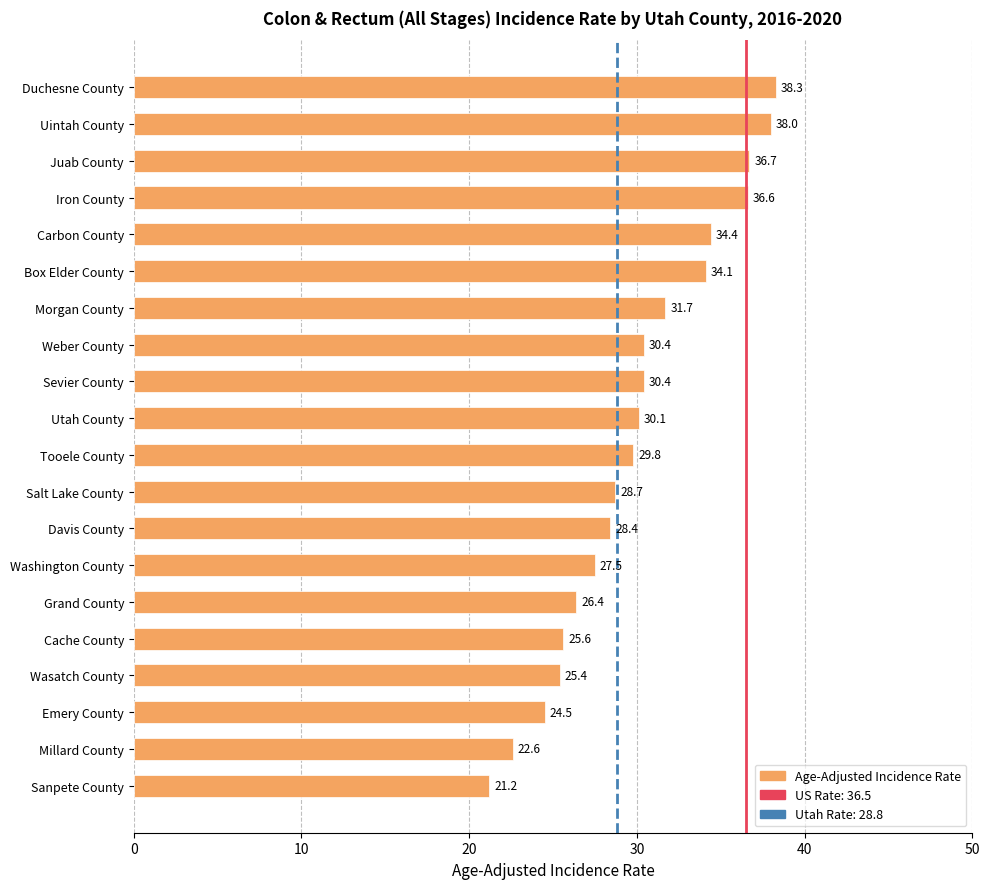

Reading bottom to top, list all the values displayed in this chart.

Sanpete County=21.2	Millard County=22.6	Emery County=24.5	Wasatch County=25.4	Cache County=25.6	Grand County=26.4	Washington County=27.5	Davis County=28.4	Salt Lake County=28.7	Tooele County=29.8	Utah County=30.1	Sevier County=30.4	Weber County=30.4	Morgan County=31.7	Box Elder County=34.1	Carbon County=34.4	Iron County=36.6	Juab County=36.7	Uintah County=38.0	Duchesne County=38.3